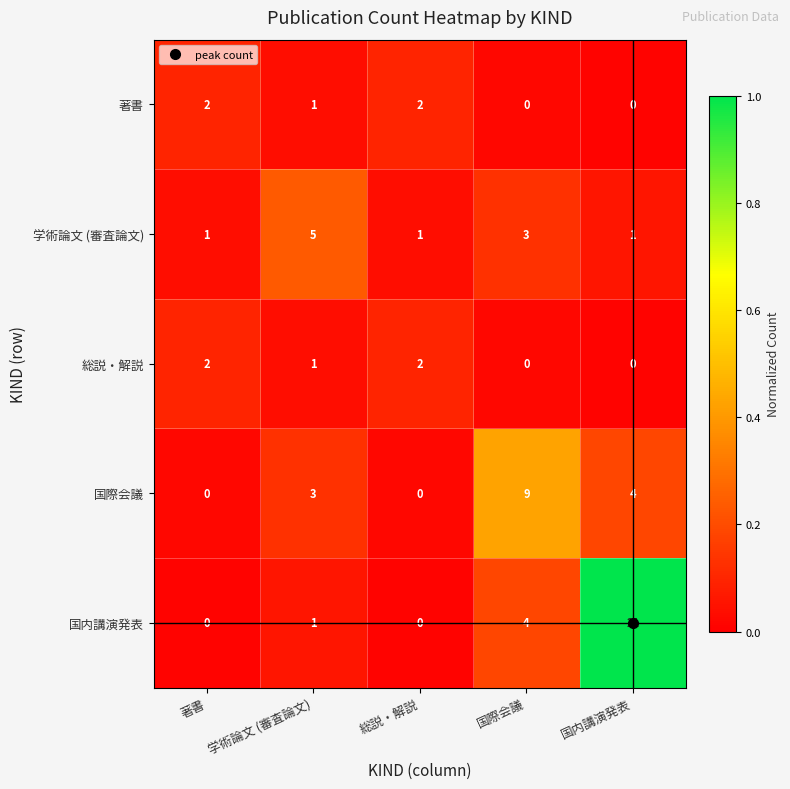

Which category has the highest value in the 学術論文 (審査論文) series?

学術論文 (審査論文)